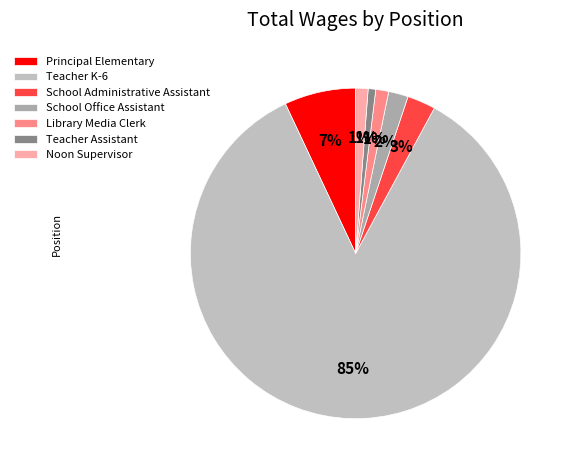

How many segments does this pie chart have?

7